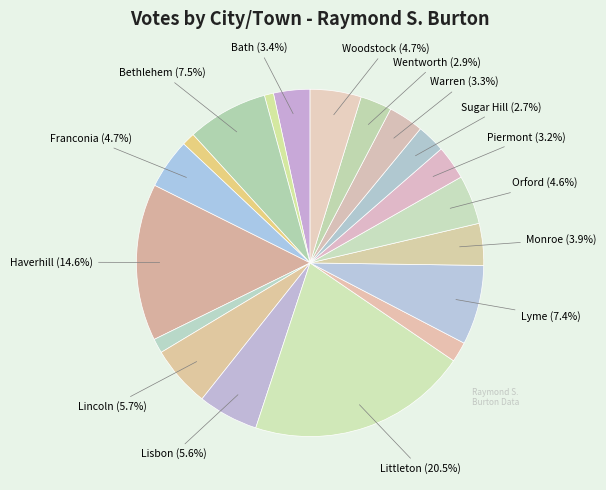

Which category has the biggest portion of the pie?

Littleton